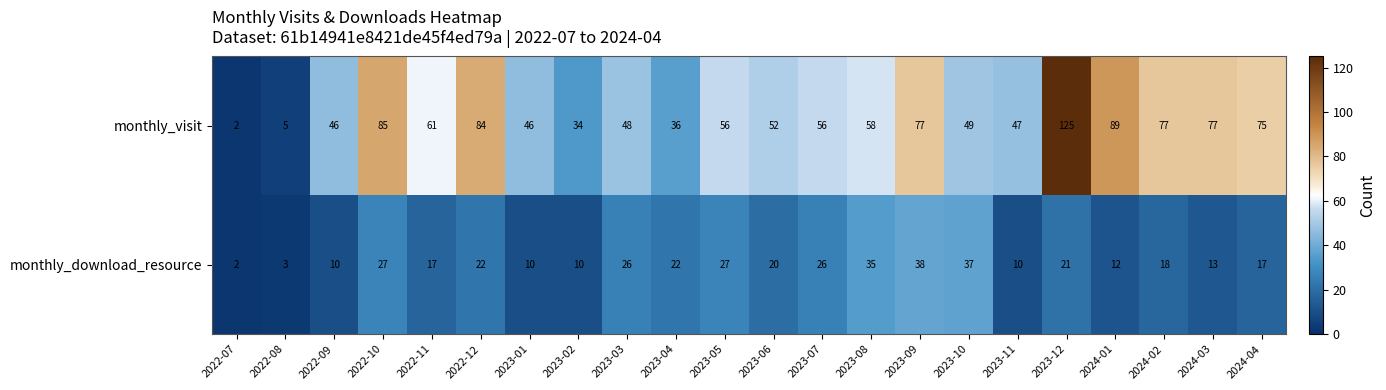

Which series has the largest range (max minus min)?

monthly_visit